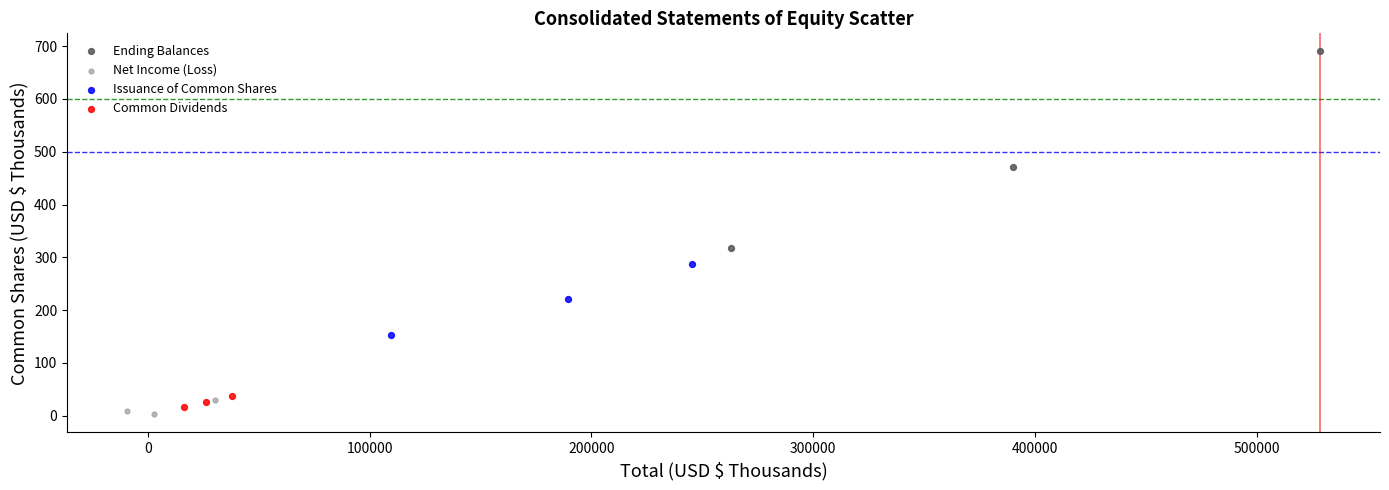

Which series reaches the maximum Y coordinate?

Ending Balances